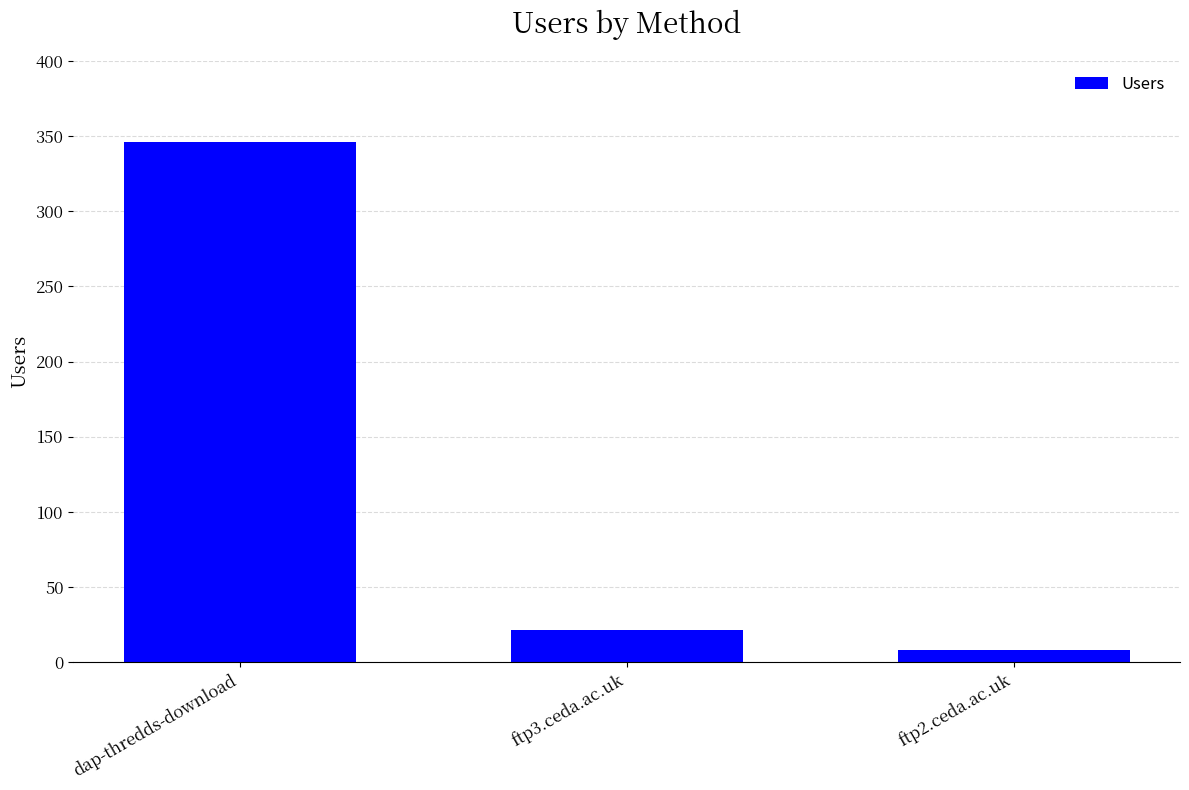

List the labels in order of value, smallest first.

ftp2.ceda.ac.uk, ftp3.ceda.ac.uk, dap-thredds-download